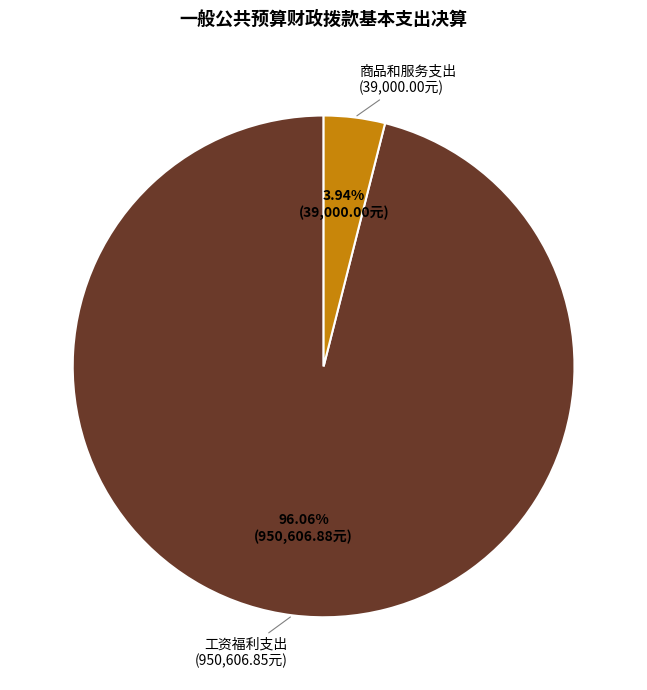

Is there a majority slice in this chart?

Yes